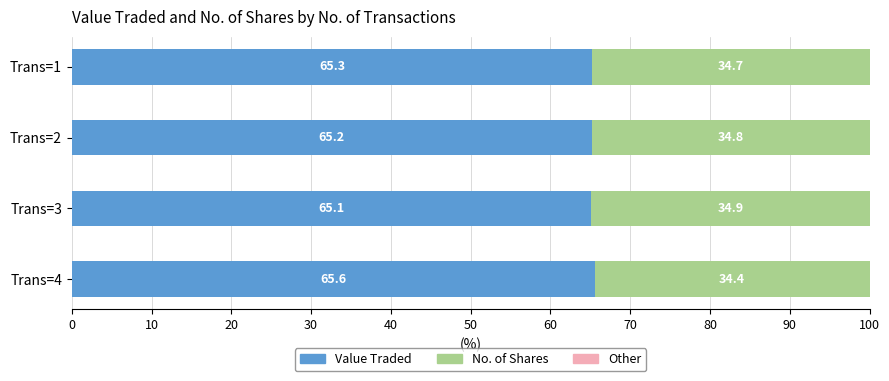

True or false: Value Traded has a value of 65.3 at Trans=1.

True